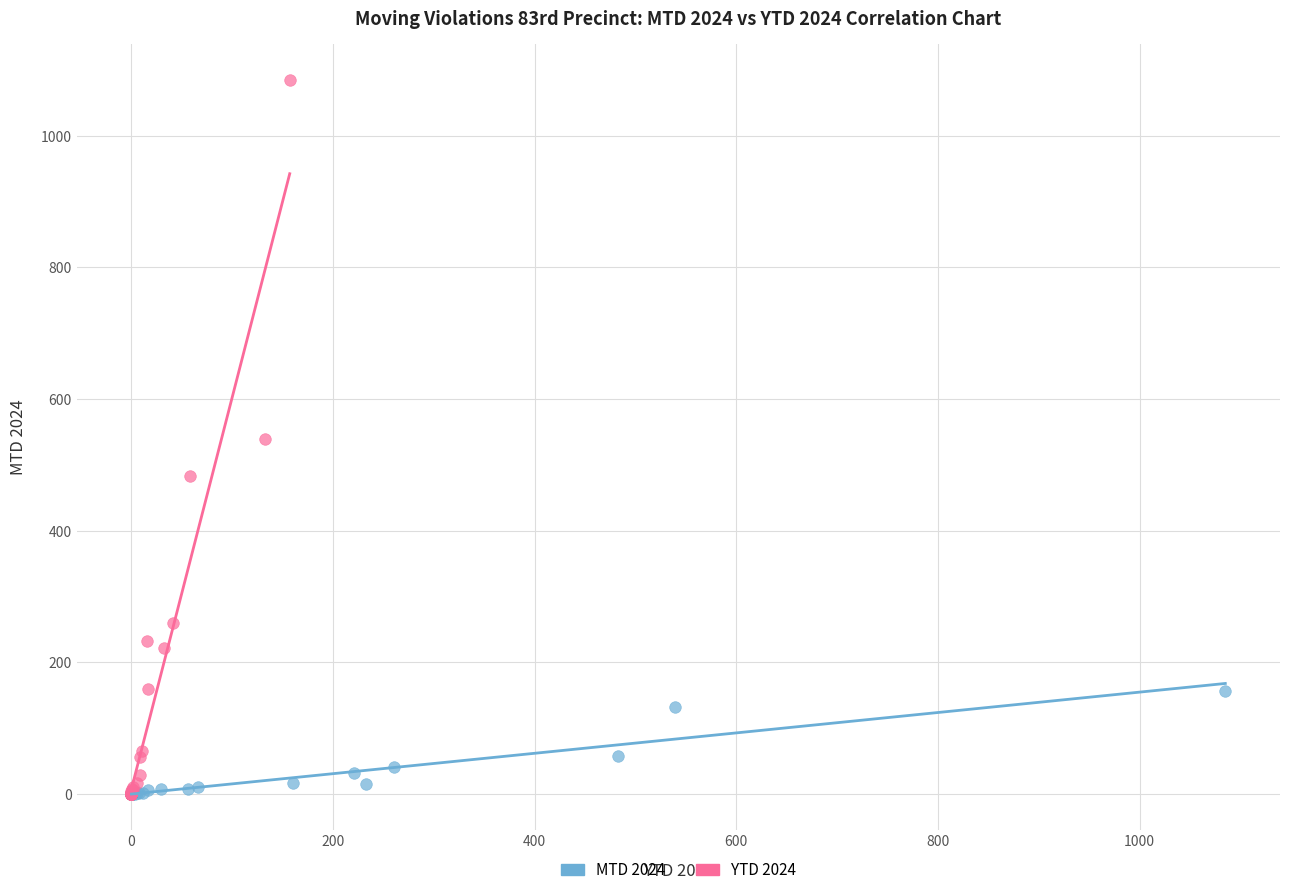

Which series has the widest spread of Y values?

YTD 2024